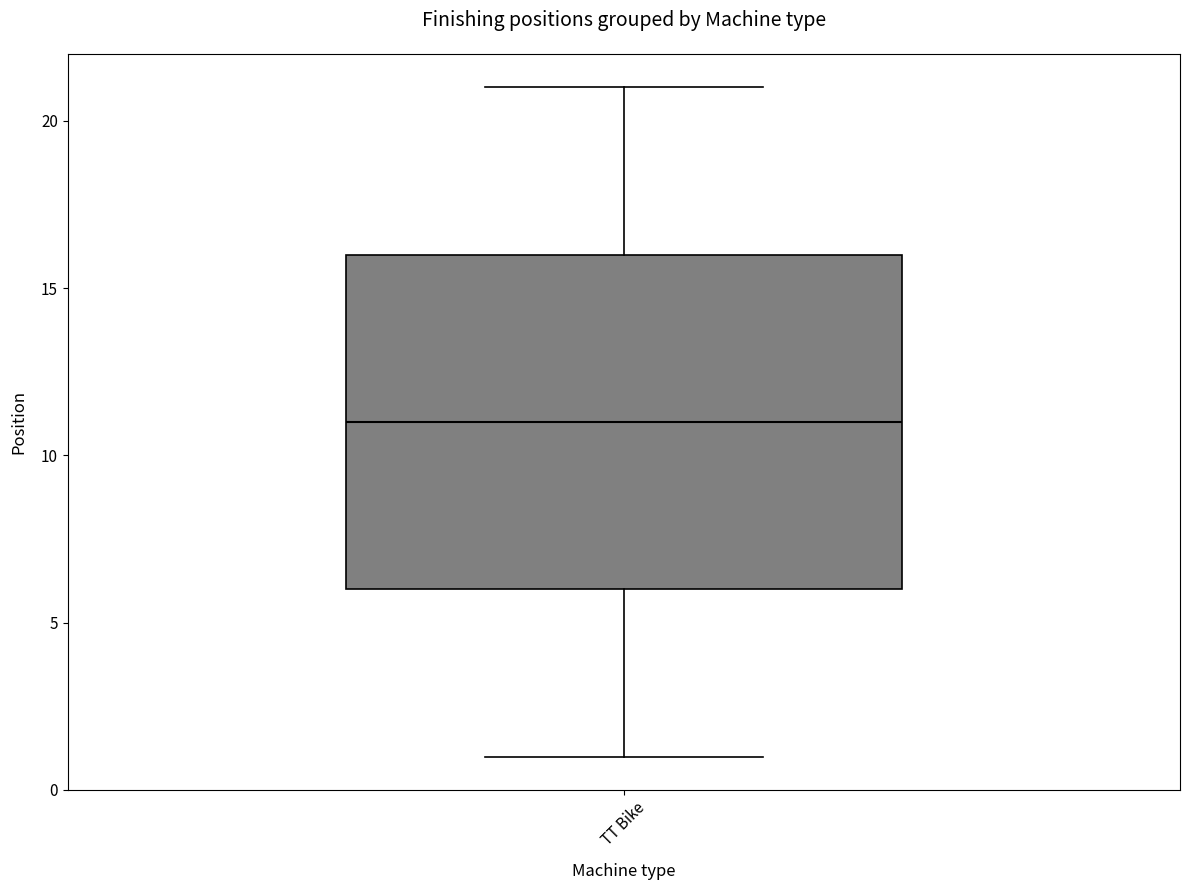

Read this box plot against the y-axis: the position of the median line, the range covered by the box, and the ends of both whiskers. The values are not printed on the chart, so give them approximately, as read against the axis.

median 11, box 6 to 16, whiskers 1 to 21